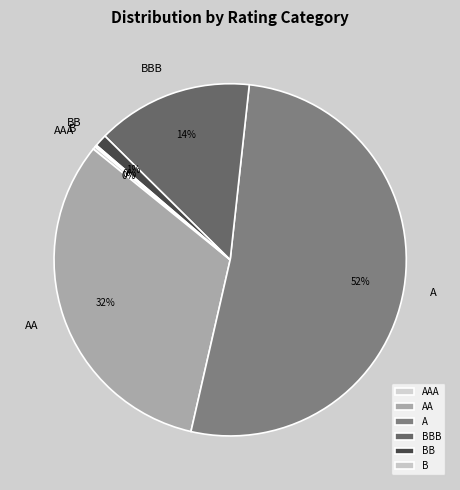

Which has a higher value, AAA or A?

A